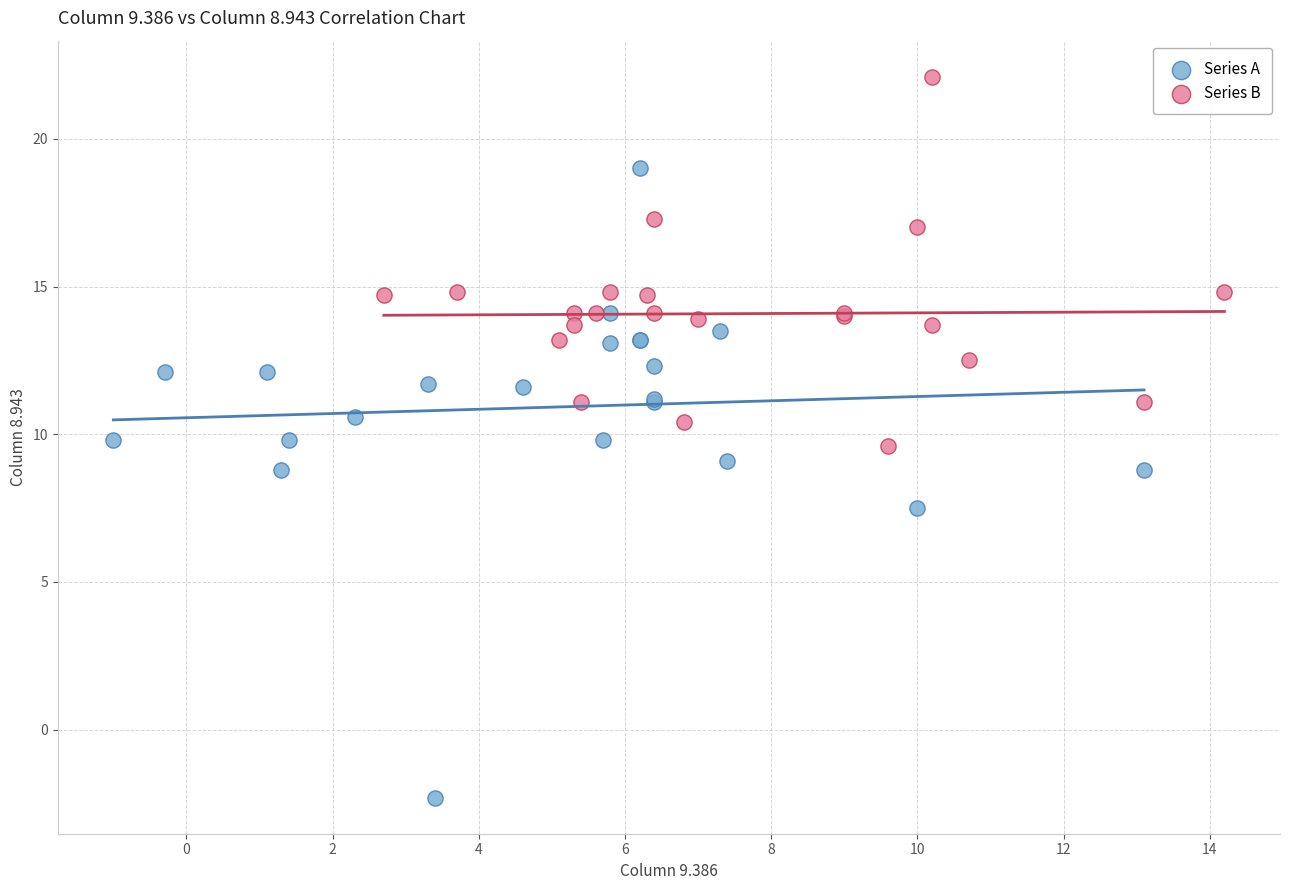

Which series contains the highest Y value?

Series B